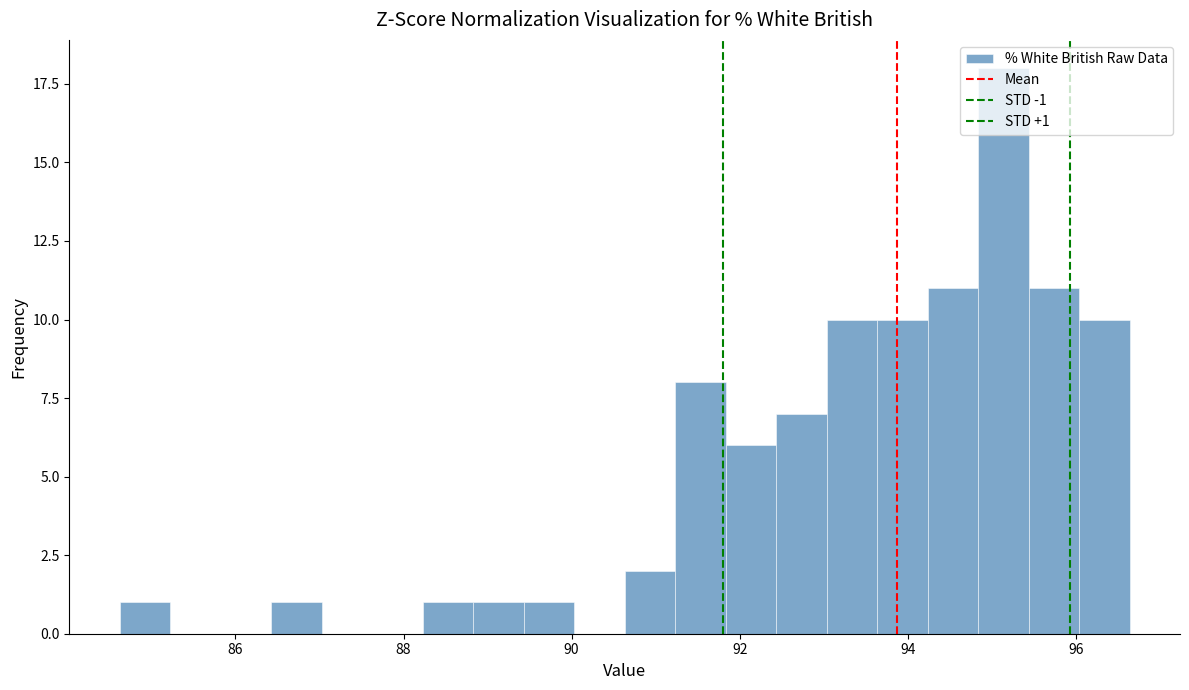

Around what value on the x-axis is the tallest bar? Give the approximate position of its centre, as read against the axis.

95.2